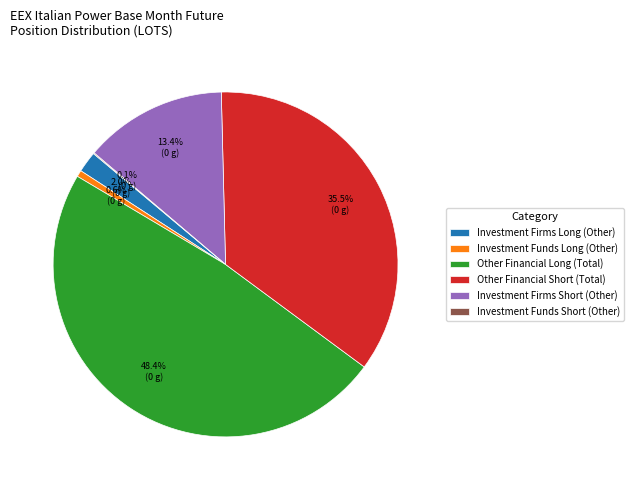

Which slice is the largest?

Other Financial Long (Total)